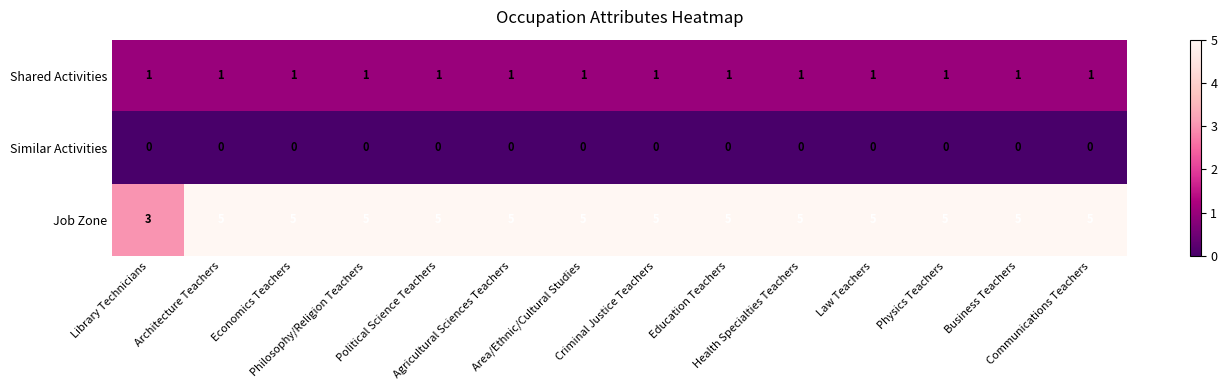

How many Job Zone values are between 5 and 6?

13